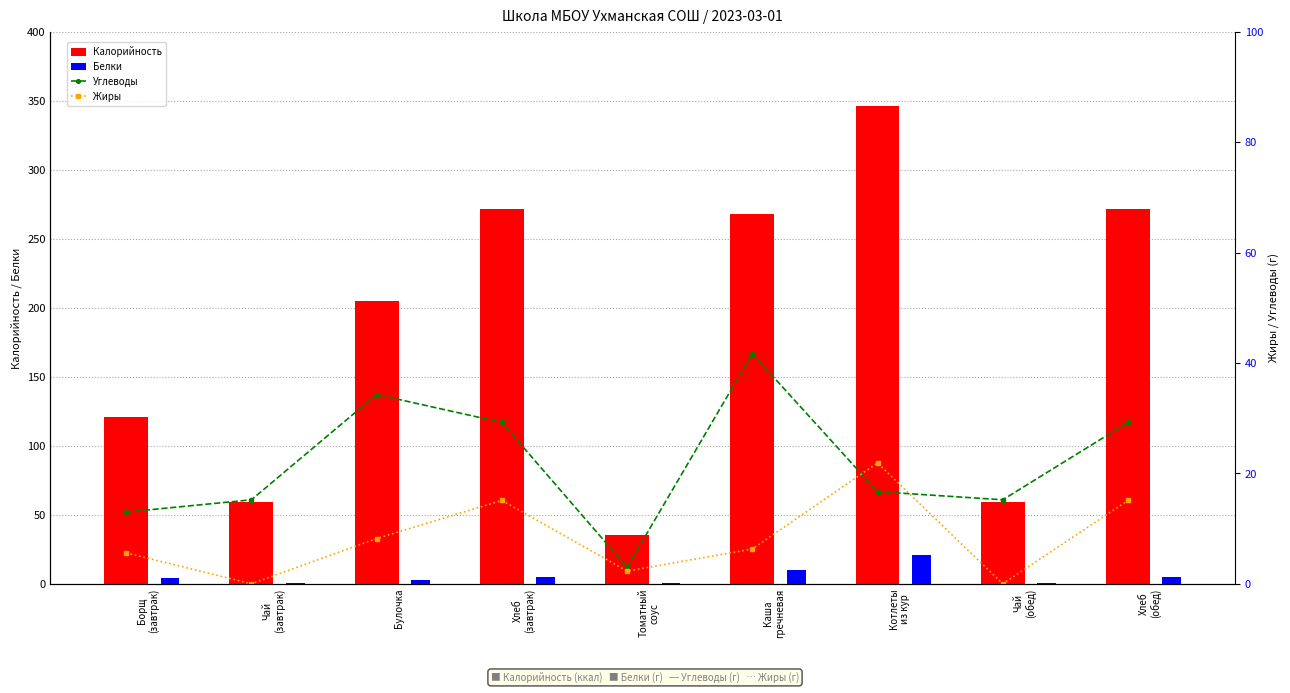

At how many categories does at least one series exceed 167?

5